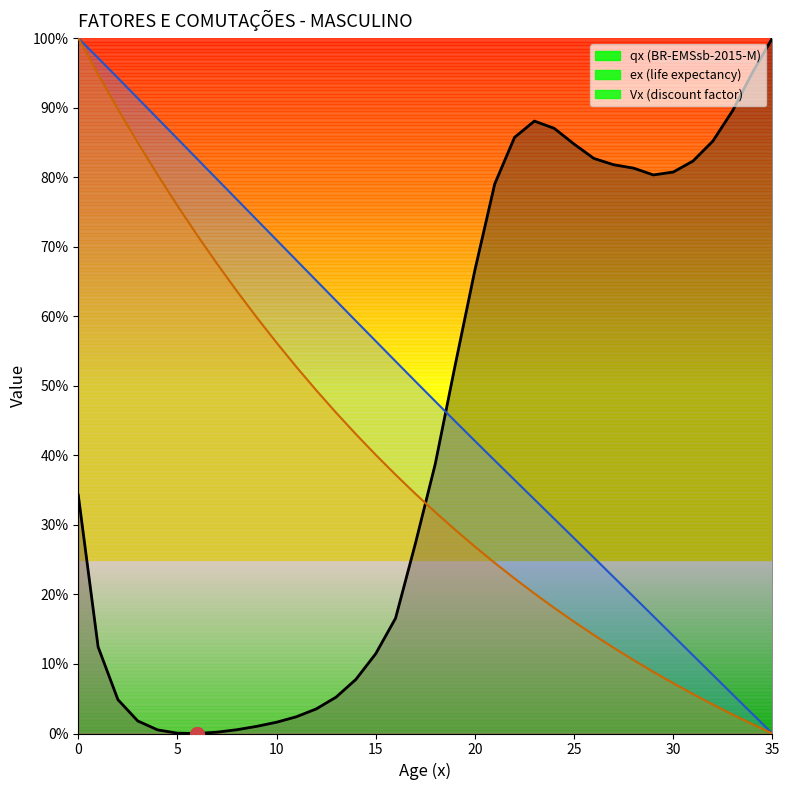

Reading left to right, what are all the values shown in this chart?

qx (BR-EMSsb-2015-M): 0.3	0.1	0.0	0.0	0.0	0.0	0.0	0.0	0.0	0.0	0.0	0.0	0.0	0.1	0.1	0.1	0.2	0.3	0.4	0.5	0.7	0.8	0.9	0.9	0.9	0.8	0.8	0.8	0.8	0.8	0.8	0.8	0.9	0.9	1.0	1.0
ex (life expectancy): 1.0	1.0	0.9	0.9	0.9	0.9	0.8	0.8	0.8	0.7	0.7	0.7	0.7	0.6	0.6	0.6	0.5	0.5	0.5	0.4	0.4	0.4	0.4	0.3	0.3	0.3	0.3	0.2	0.2	0.2	0.1	0.1	0.1	0.1	0.0	0.0
Vx (discount factor): 1.0	0.9	0.9	0.8	0.8	0.8	0.7	0.7	0.6	0.6	0.6	0.5	0.5	0.5	0.4	0.4	0.4	0.3	0.3	0.3	0.3	0.2	0.2	0.2	0.2	0.2	0.1	0.1	0.1	0.1	0.1	0.1	0.0	0.0	0.0	0.0